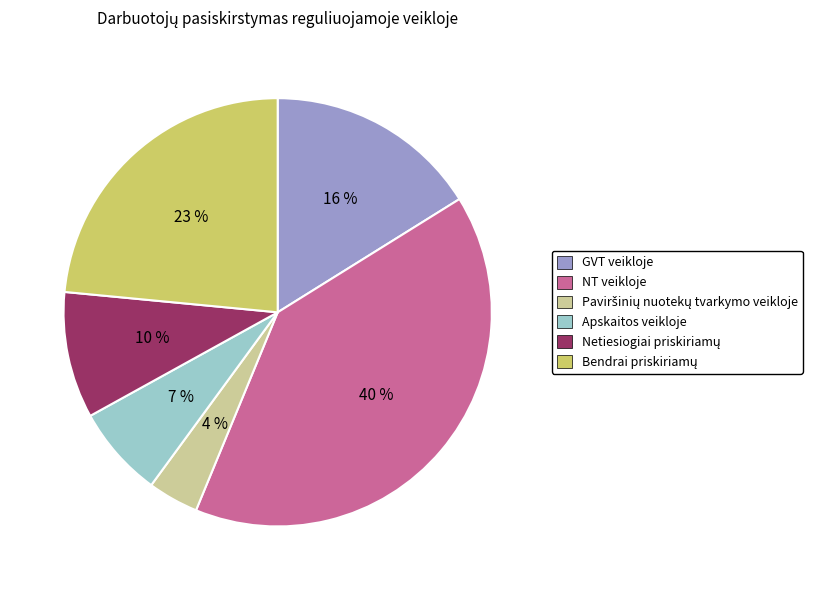

What is the largest slice in the pie chart?

NT veikloje